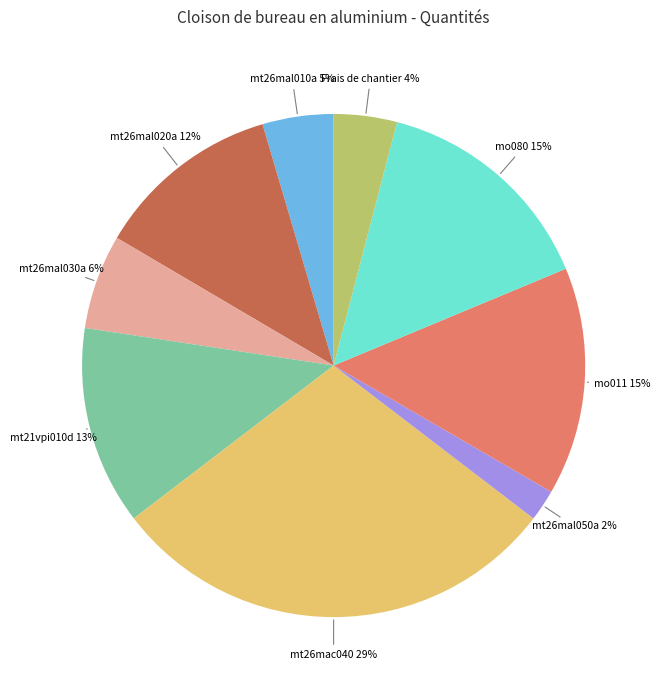

To the nearest percent, what is the combined percentage of mt26mal030a and mt21vpi010d?

19%